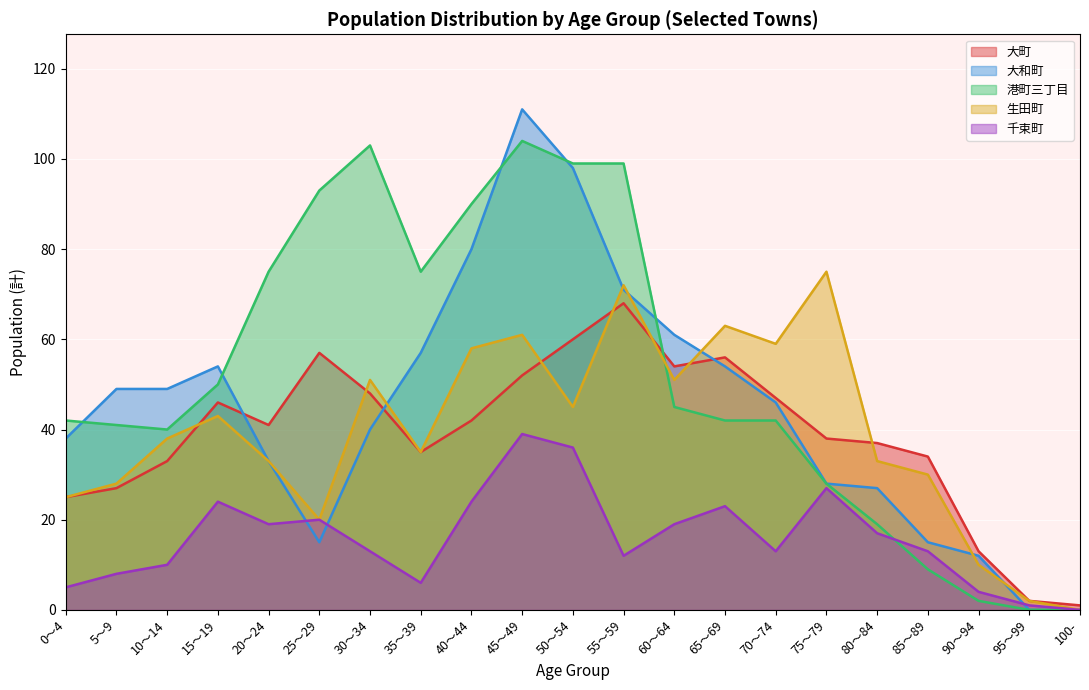

What is the difference between the highest and lowest values at 40～44?

66